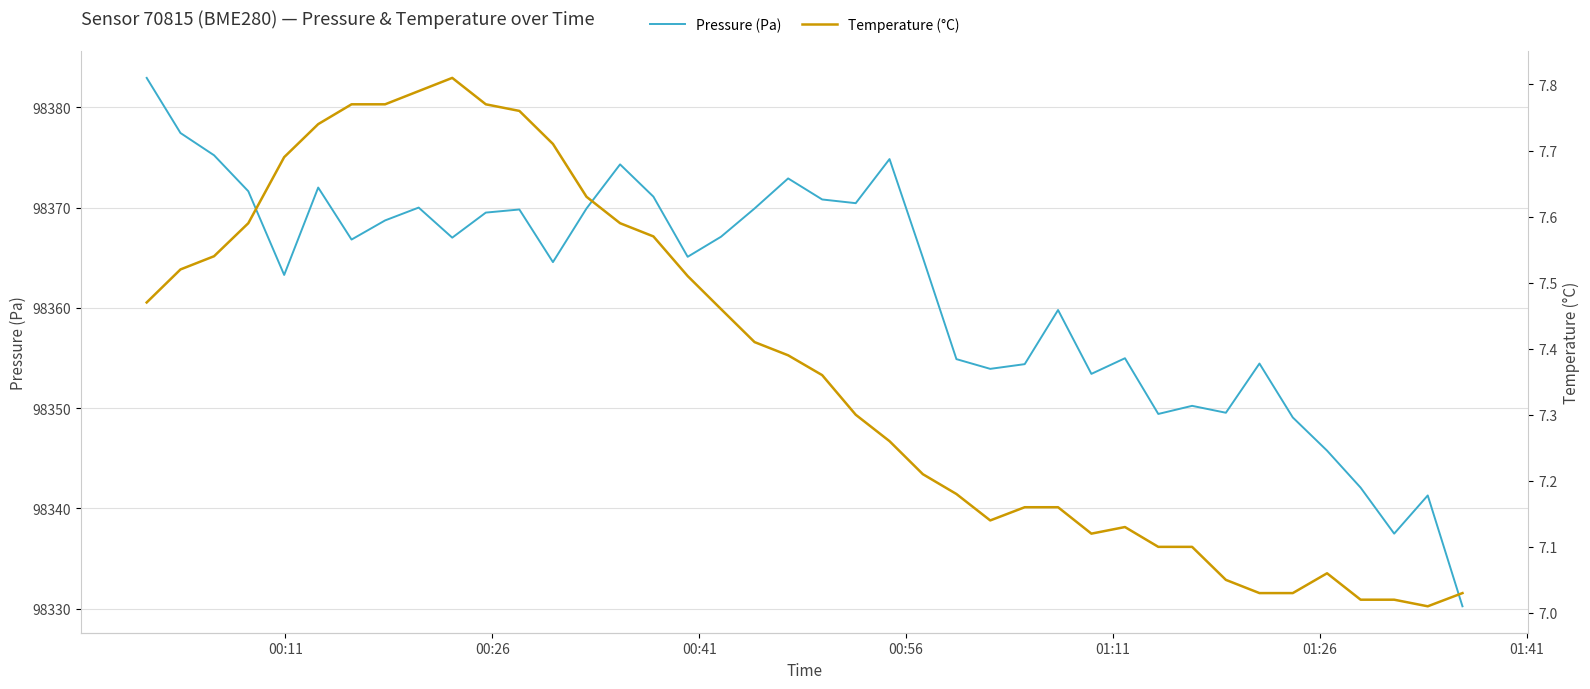

True or false: Temperature (°C) and Pressure (Pa) cross at least once.

False